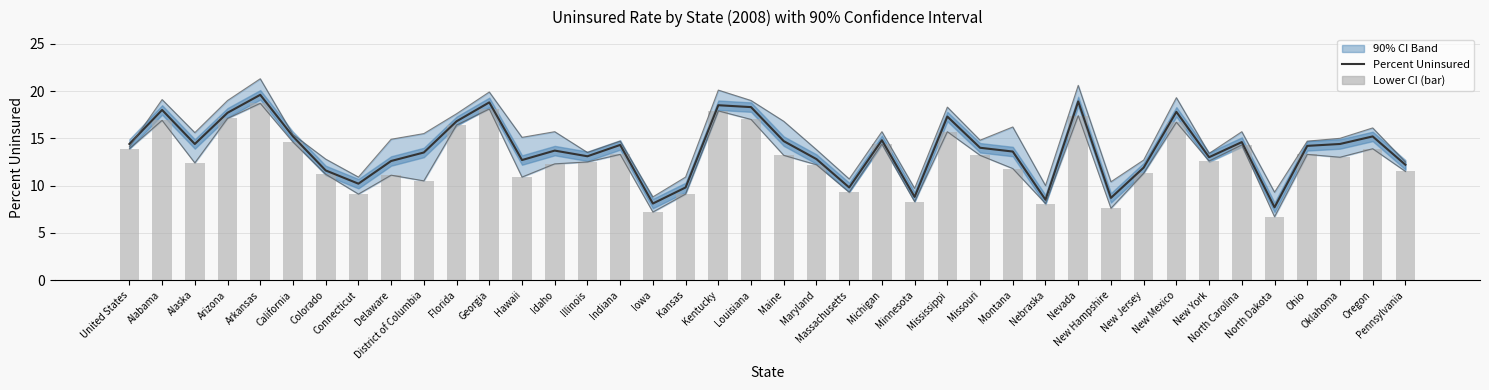

The value of Lower CI (bar) at Montana is 11.8. True or false?

True